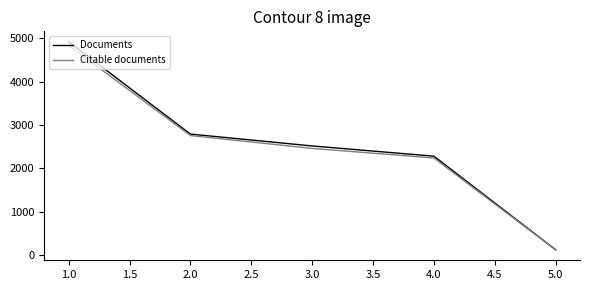

What is the average value of the Citable documents series?

2485